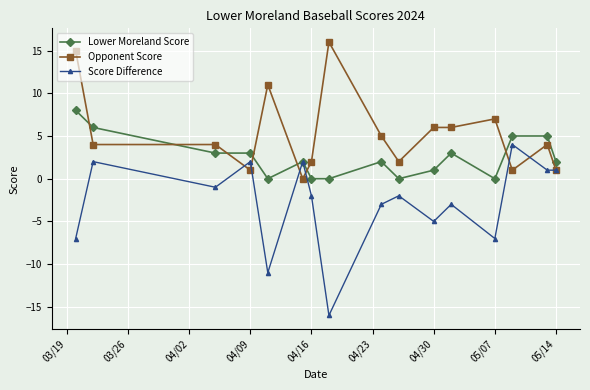

After their last crossing, which series has the higher values: Opponent Score or Lower Moreland Score?

Lower Moreland Score